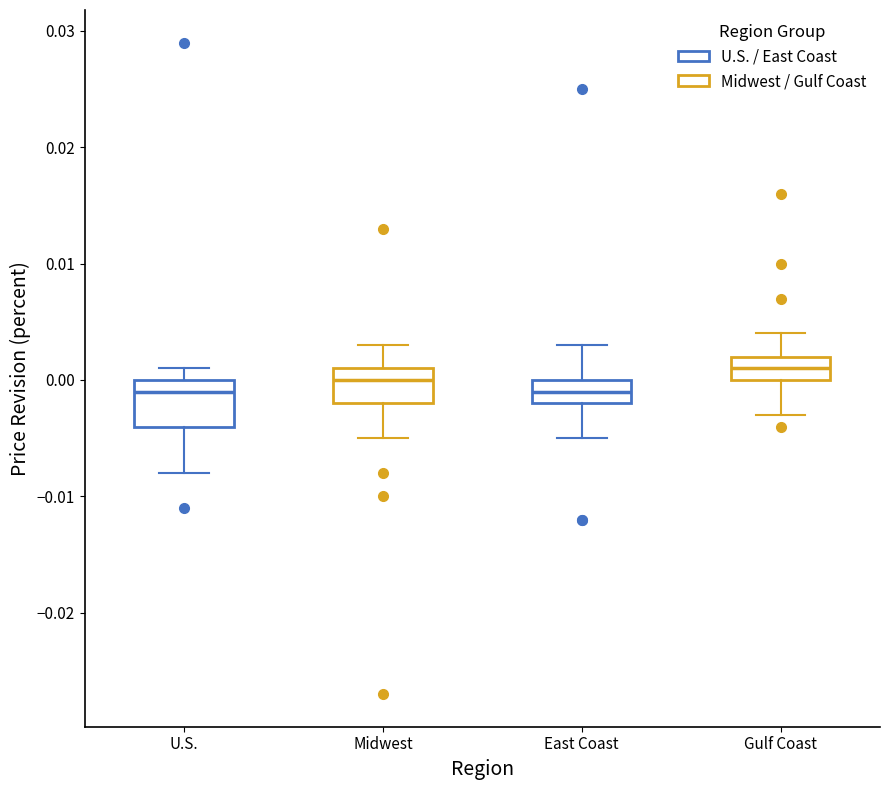

Reading left to right, transcribe this box plot: for each box, give where its median line is, the range the box spans, and where its two whiskers end, as read against the y-axis. The values are not printed on the chart, so give them approximately, as read against the axis.

U.S.: median -0.001, box -0.004 to 0.000, whiskers -0.008 to 0.001
Midwest: median 0.000, box -0.002 to 0.001, whiskers -0.005 to 0.003
East Coast: median -0.001, box -0.002 to 0.000, whiskers -0.005 to 0.003
Gulf Coast: median 0.001, box 0.000 to 0.002, whiskers -0.003 to 0.004